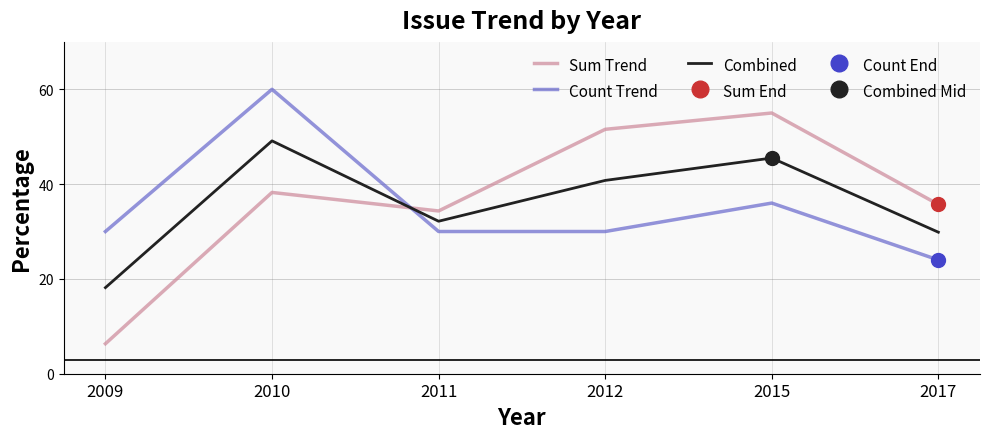

In Sum Trend, how many points are higher than both neighbors (excluding endpoints)?

2